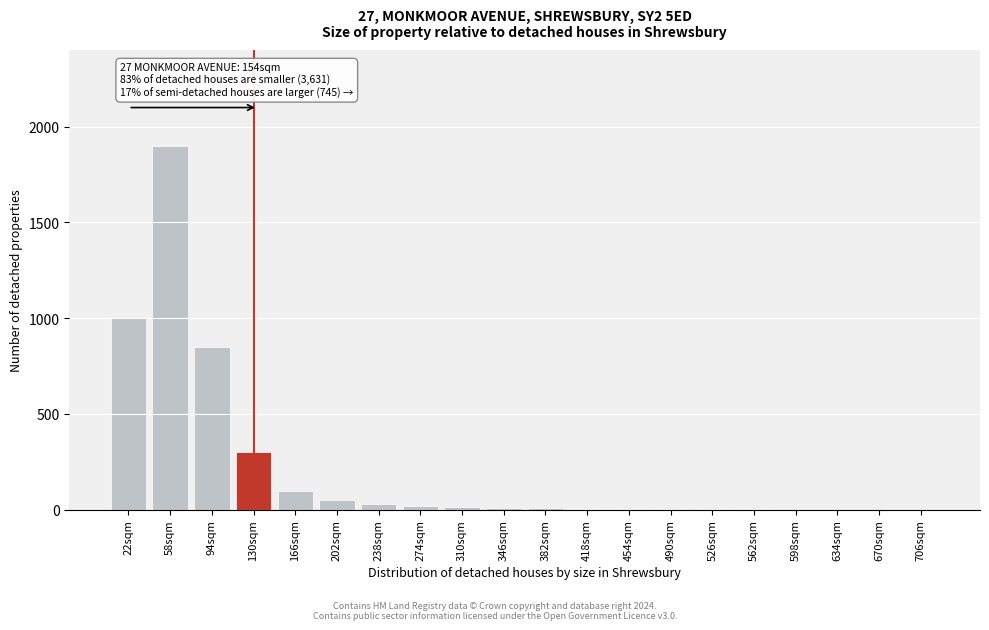

Where is the data nearest to the value 950?

22sqm